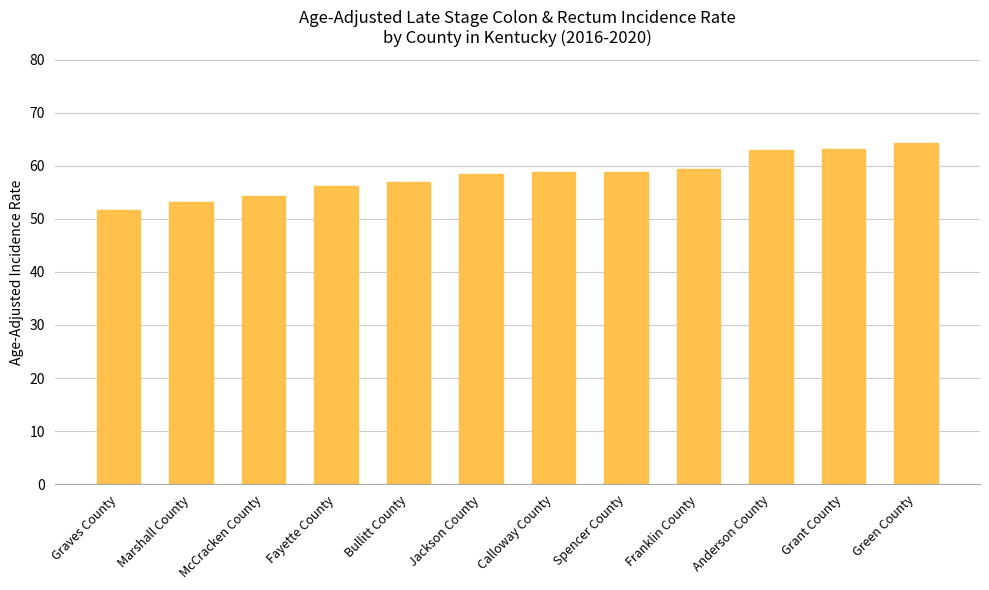

Is it true that the value at Fayette County is 56.1?

True